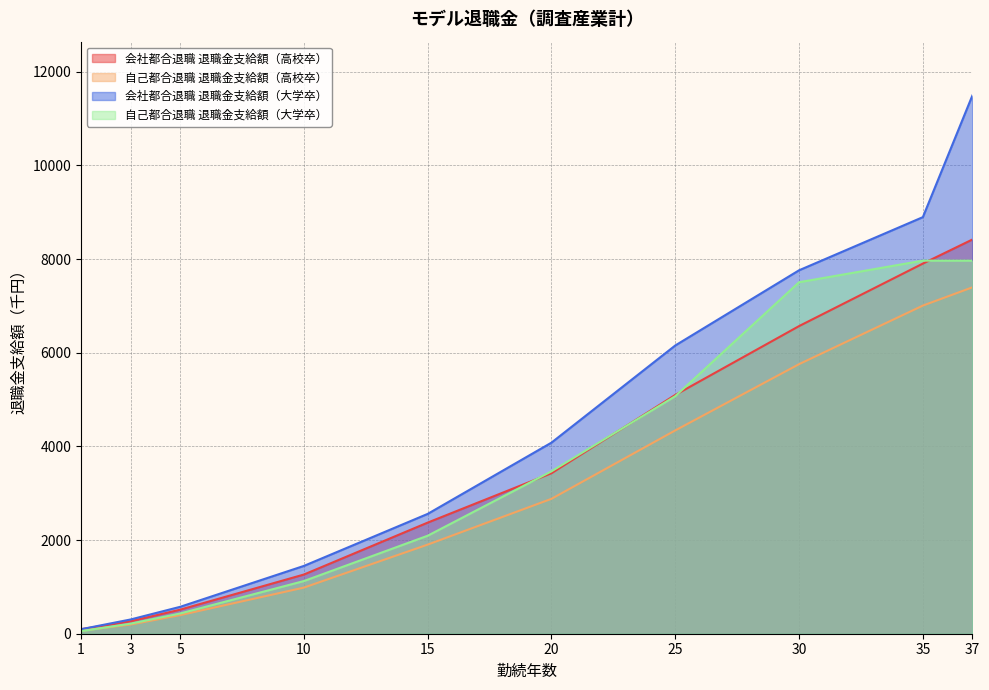

True or false: 自己都合退職 退職金支給額（高校卒） has a value of 254 at 5.

False